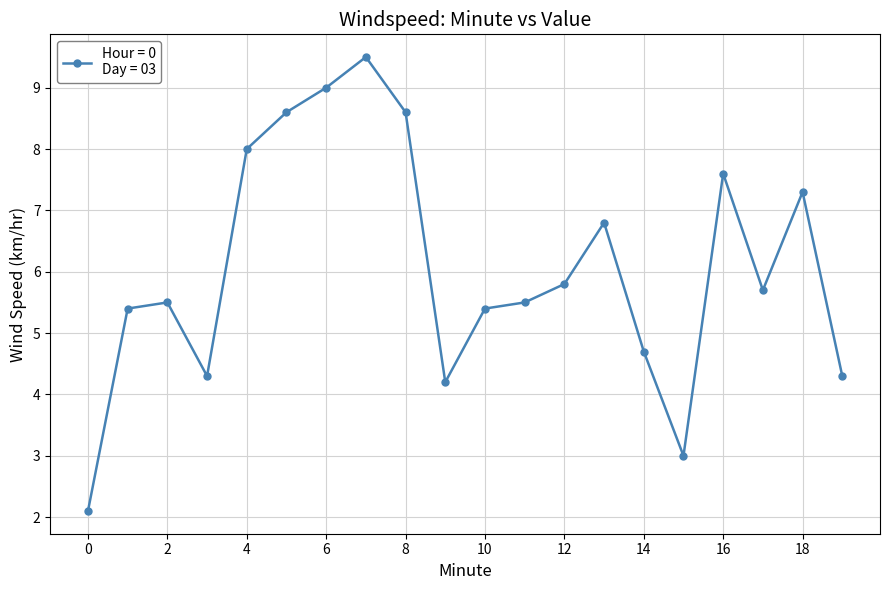

What is the value of the 8th point from the left?

9.5